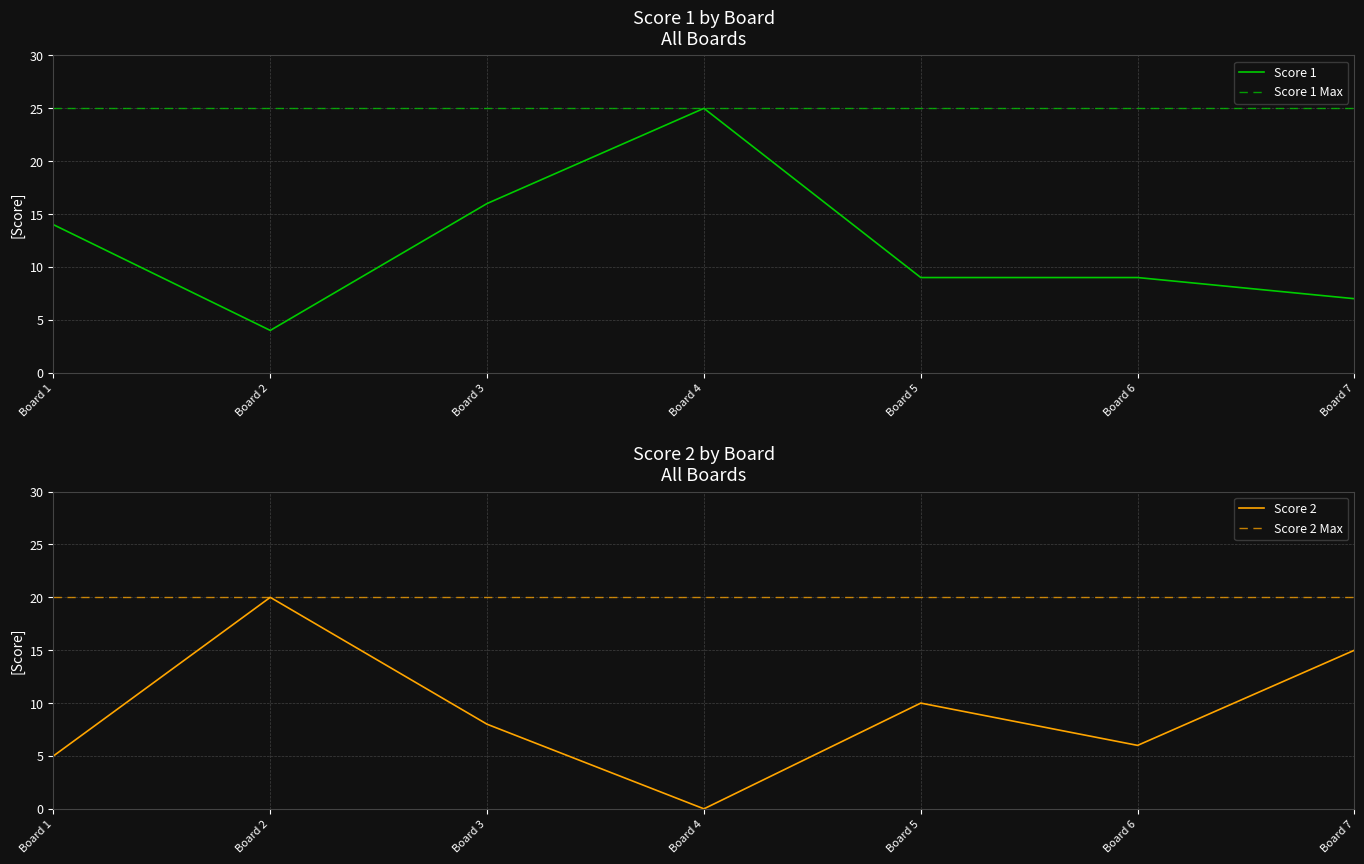

What is the sum of all Score 2 values?

64